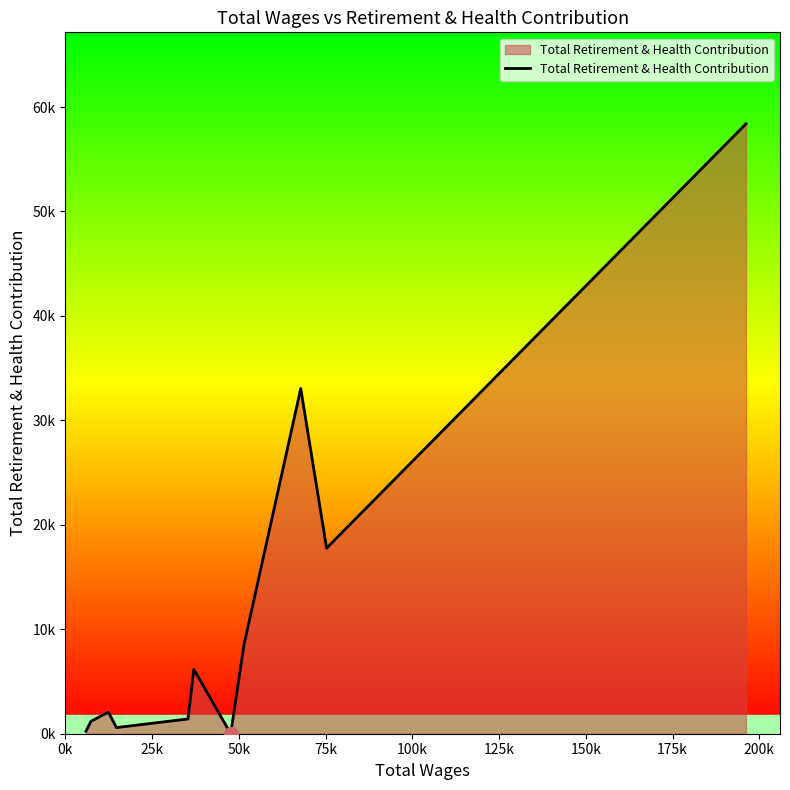

Does the chart have visible grid lines?

No